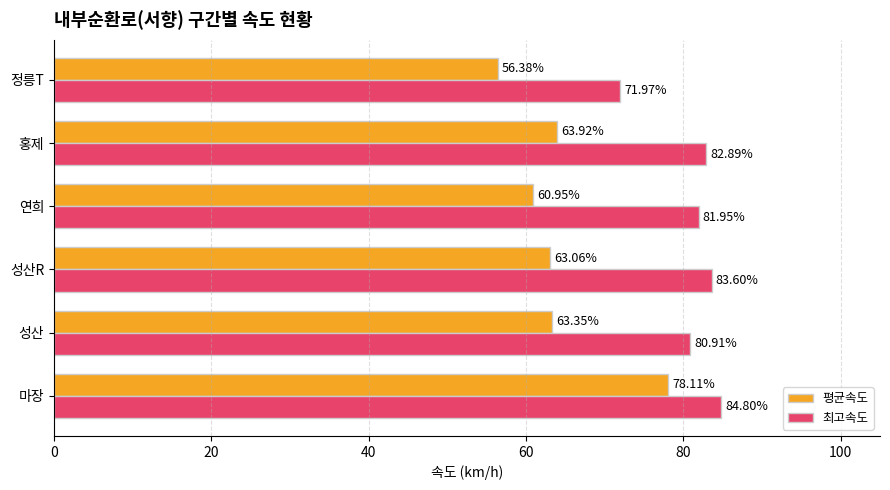

Where is 평균속도 nearest to the value 67?

홍제